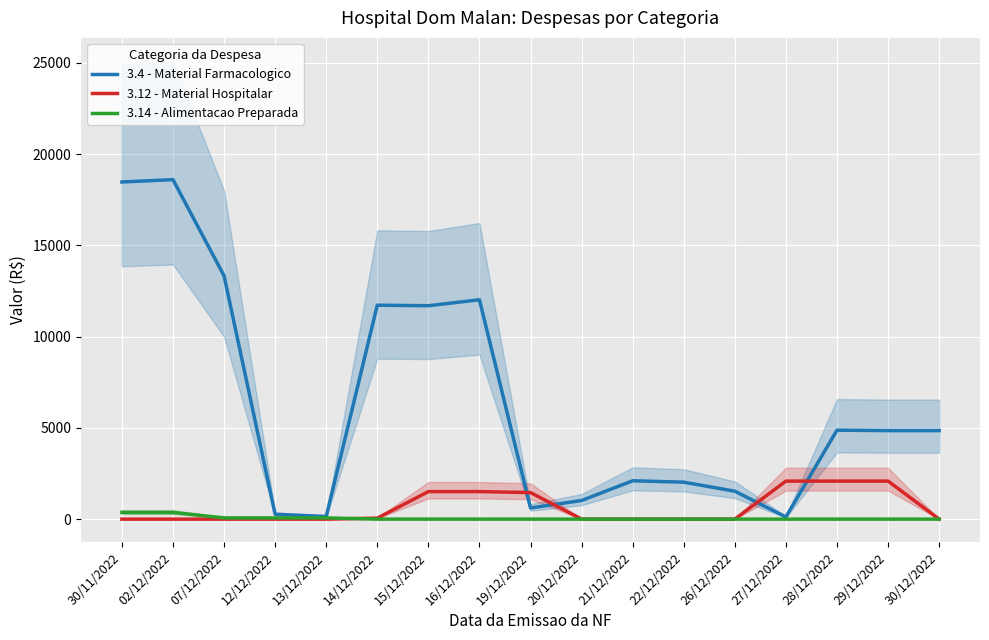

Which series has the largest total across all categories?

3.4 - Material Farmacologico